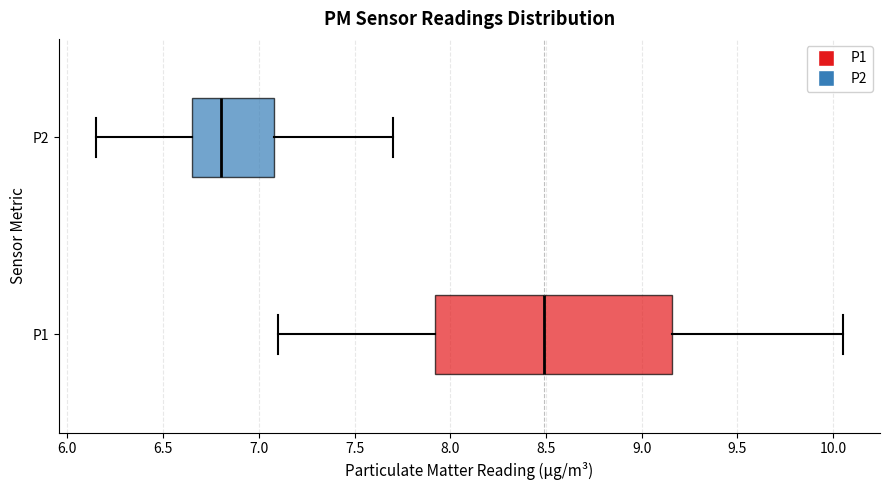

Where is the right edge of the box for P1 on the x-axis? The values are not printed on the chart, so give them approximately, as read against the axis.

9.15